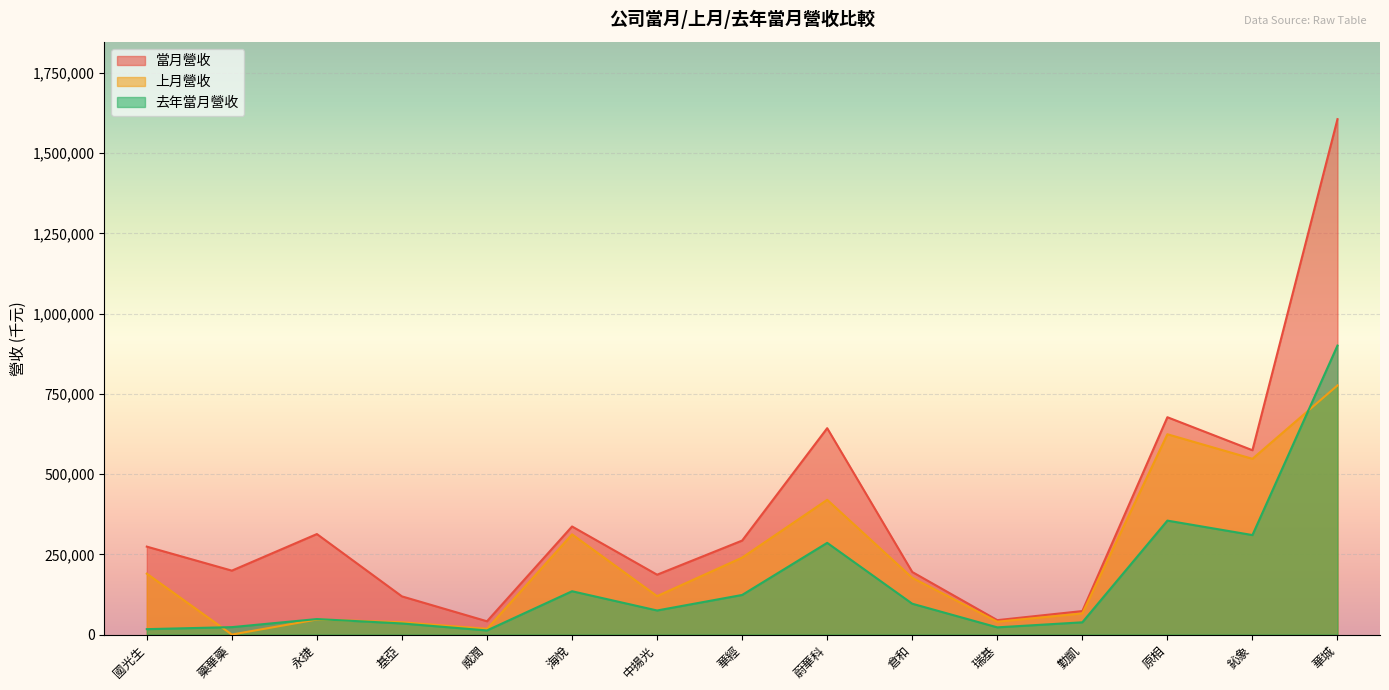

Which series has the largest total across all categories?

當月營收